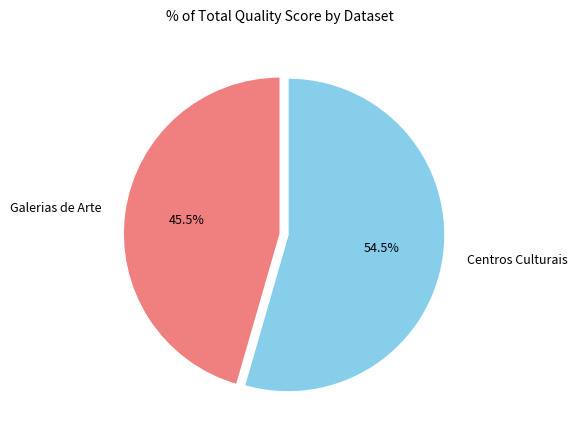

How much of the chart is everything except Galerias de Arte?

54.5%